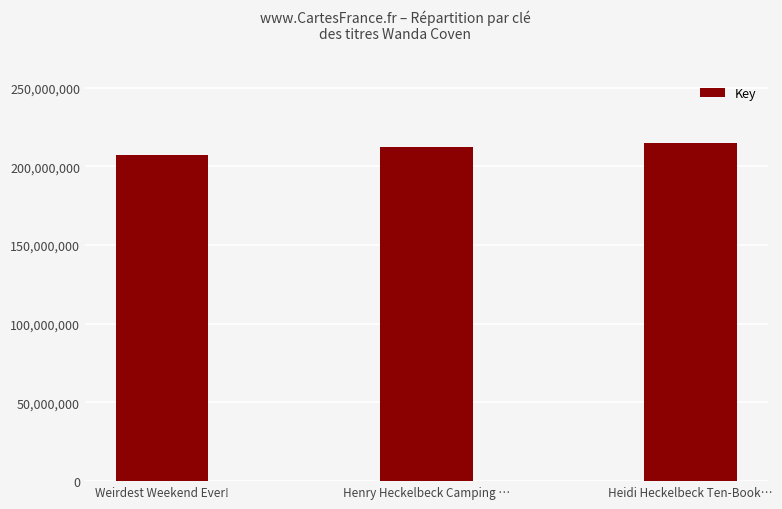

How many categories are shown in the chart?

3